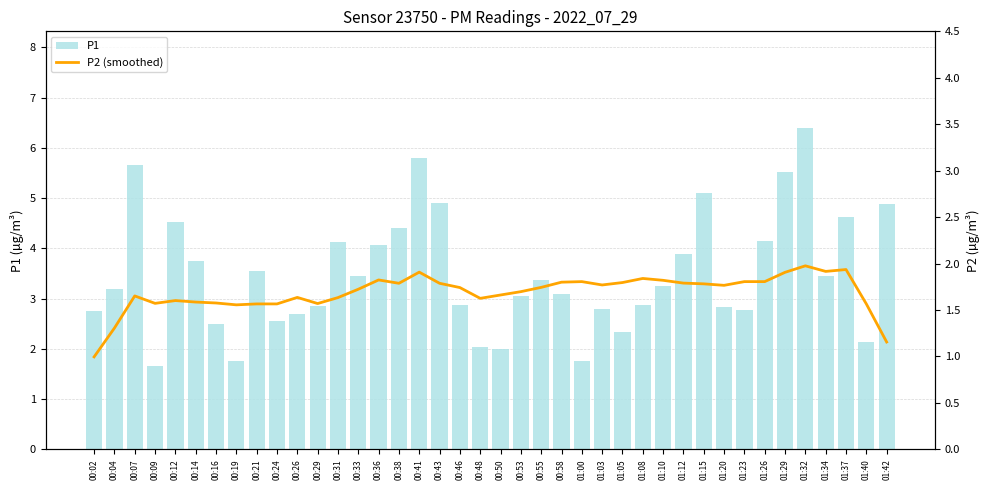

Which series has the largest total across all categories?

P1